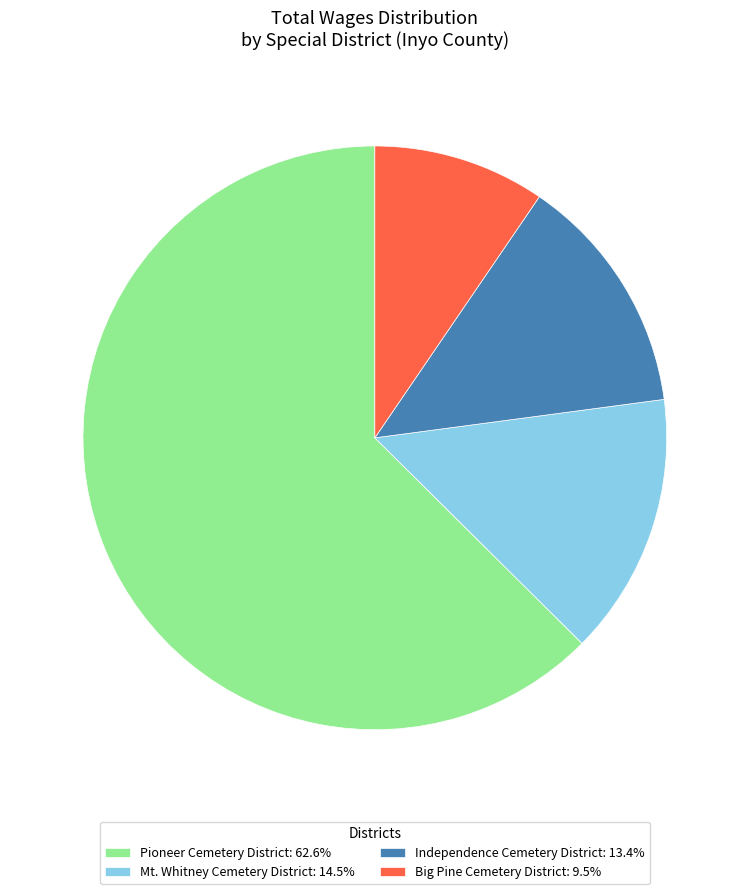

Do Pioneer Cemetery District: 62.6% and Big Pine Cemetery District: 9.5% together represent more than half of the pie?

Yes